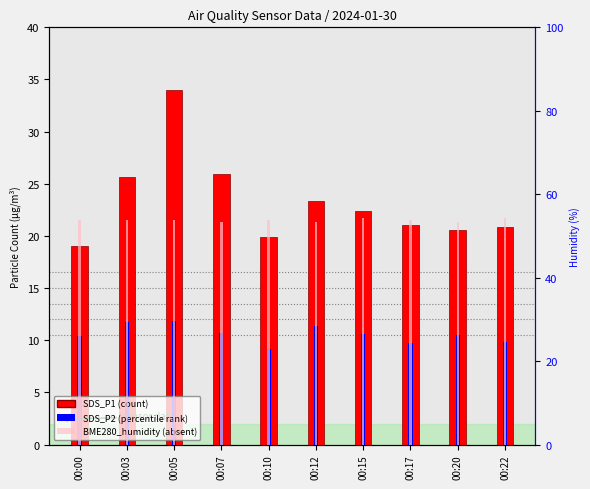

Does the chart contain any negative values?

No